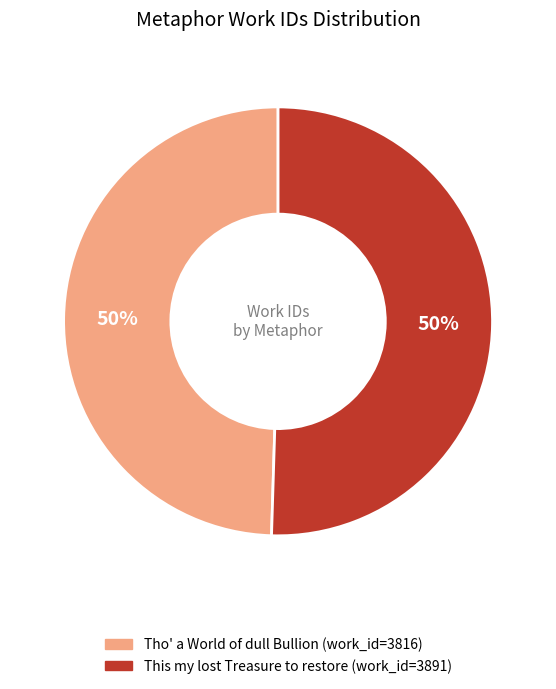

To the nearest percent, what portion does Tho' a World of dull Bullion represent?

50%